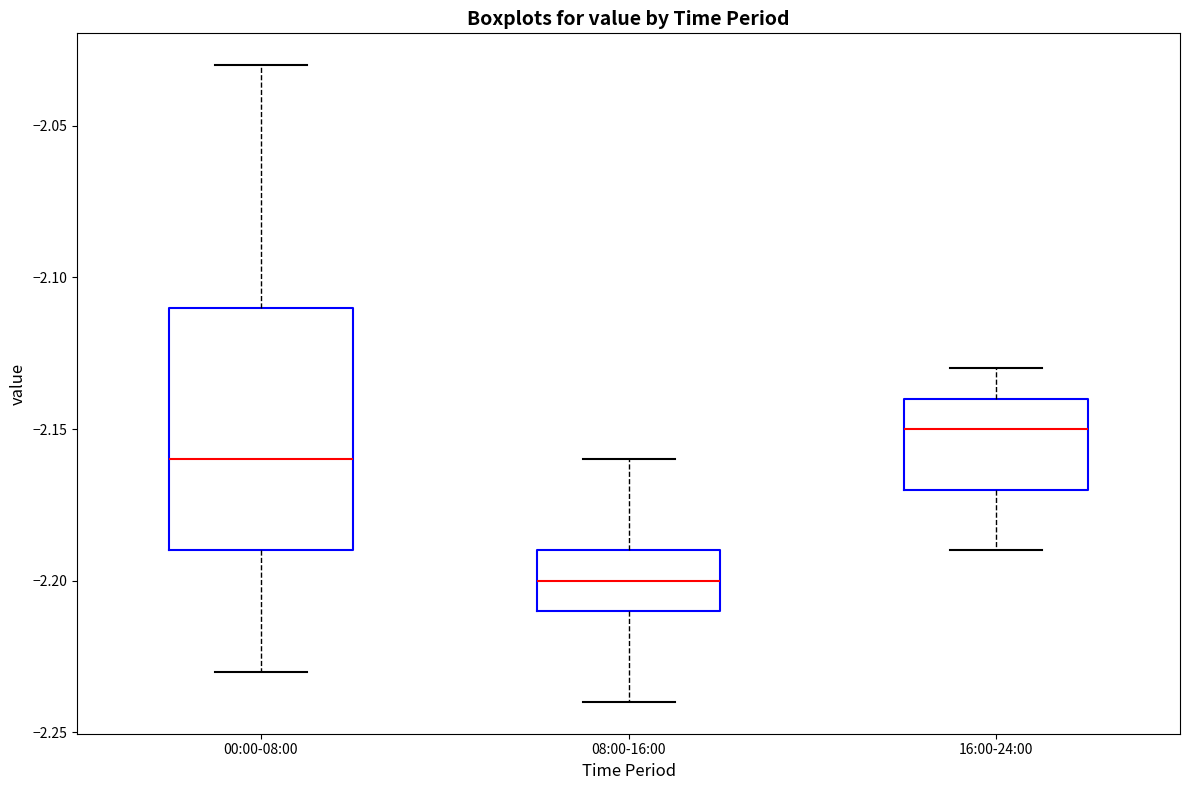

Which box is the tallest, from its lower edge to its upper edge?

00:00-08:00